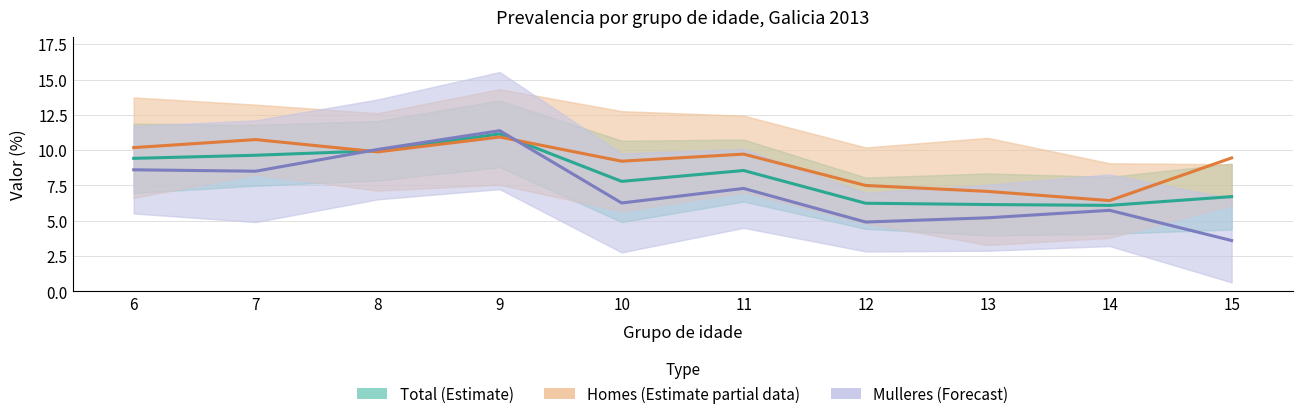

Is the value of Mulleres (Forecast) at 14 greater than the value of Total (Estimate) at 15?

No